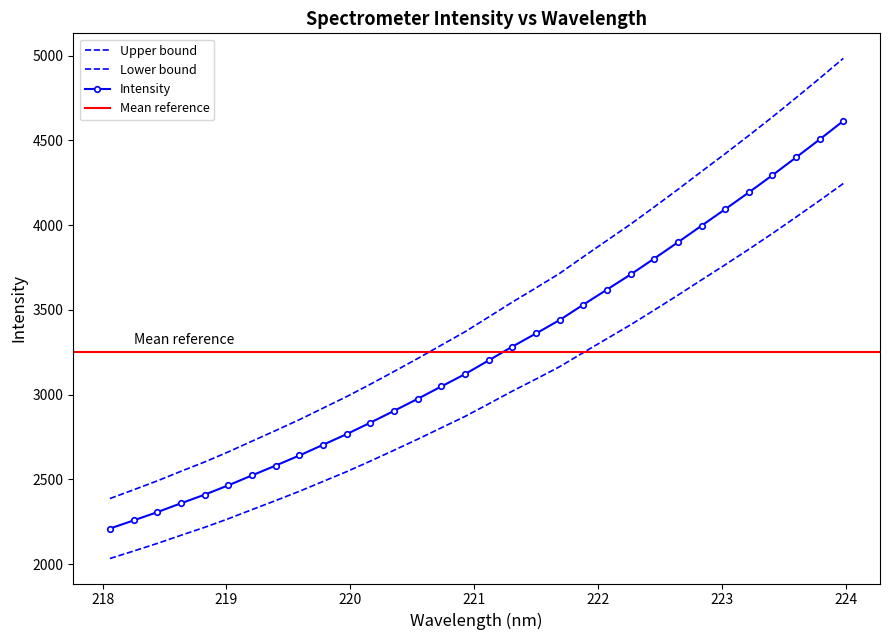

What is the label of the 4th point from the left?

218.6332